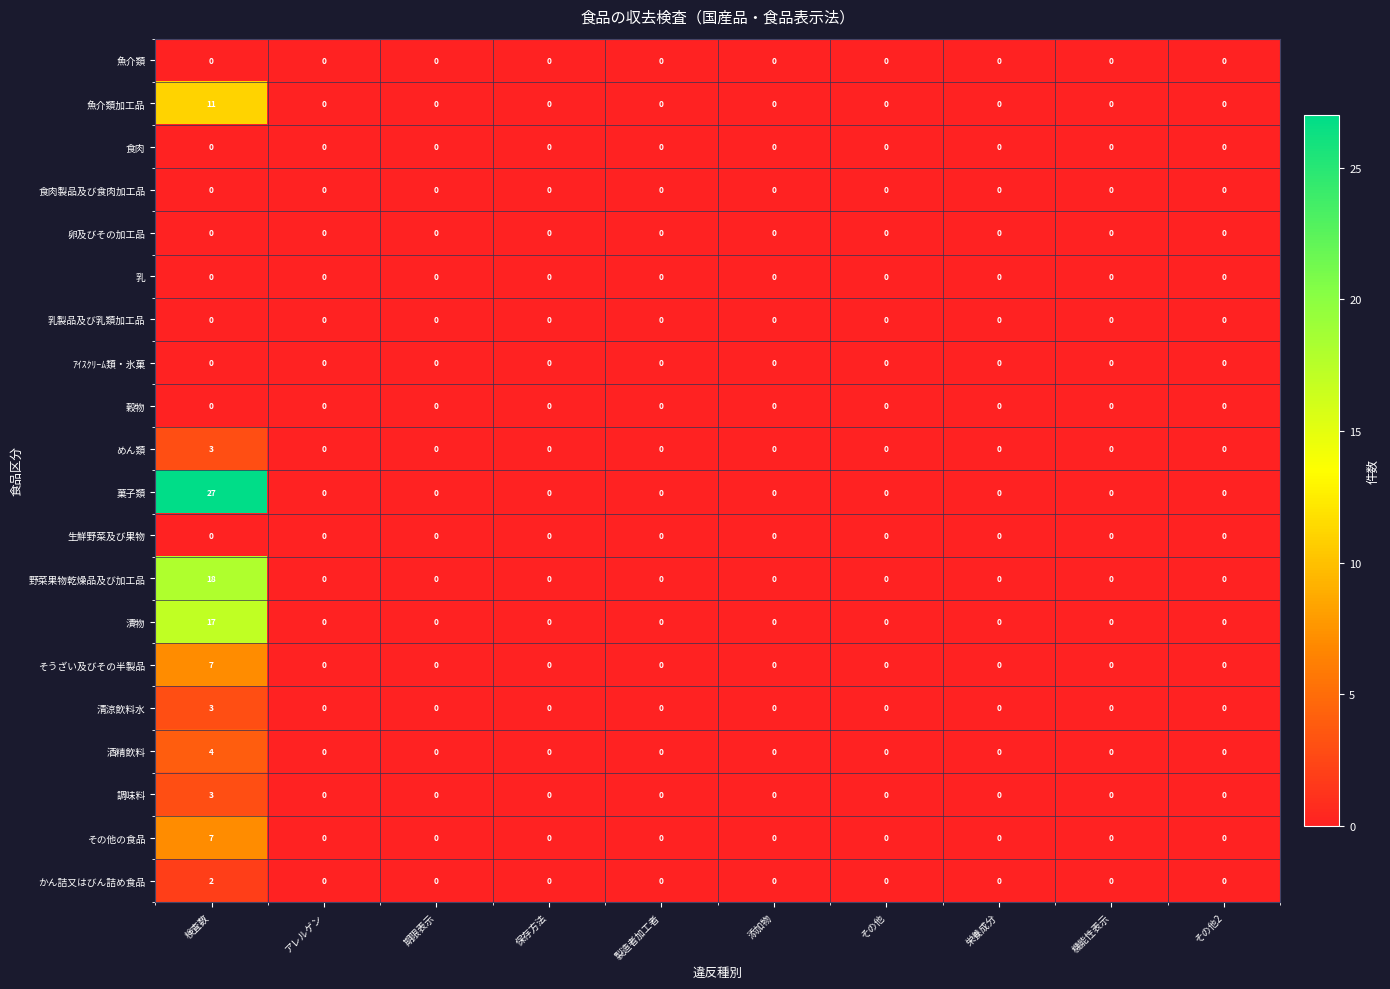

Which series has the largest total across all categories?

菓子類